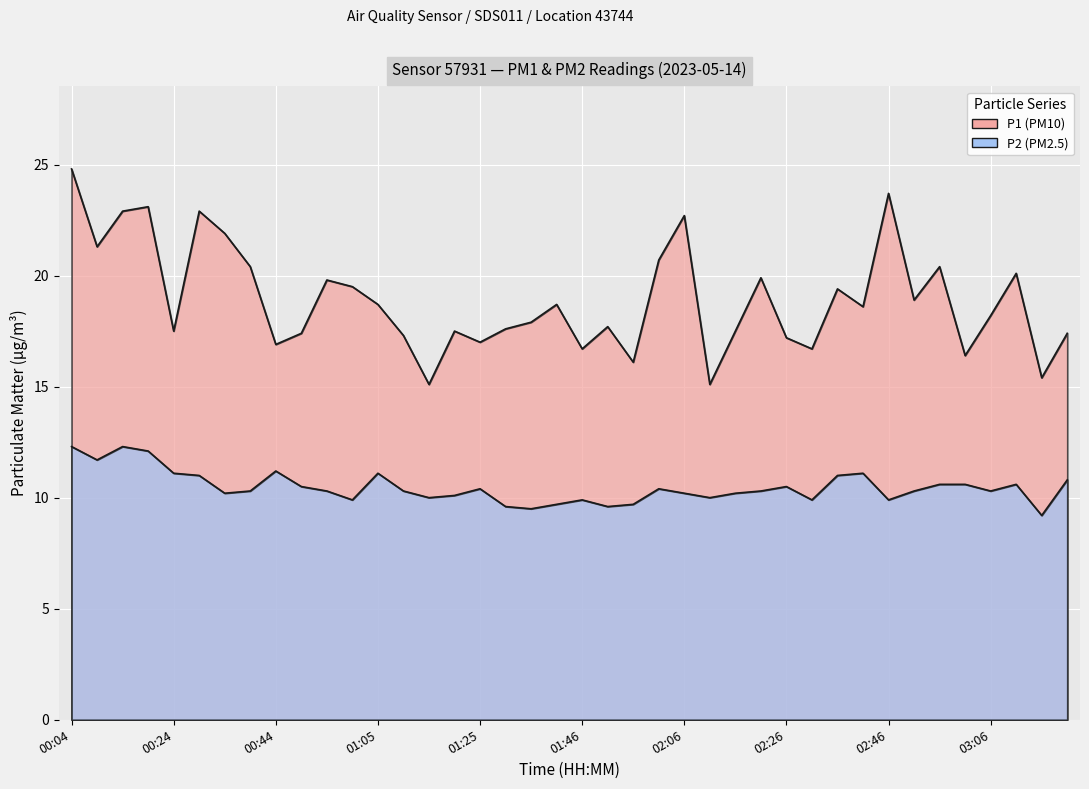

At which category is the sum across all series the highest?

00:04